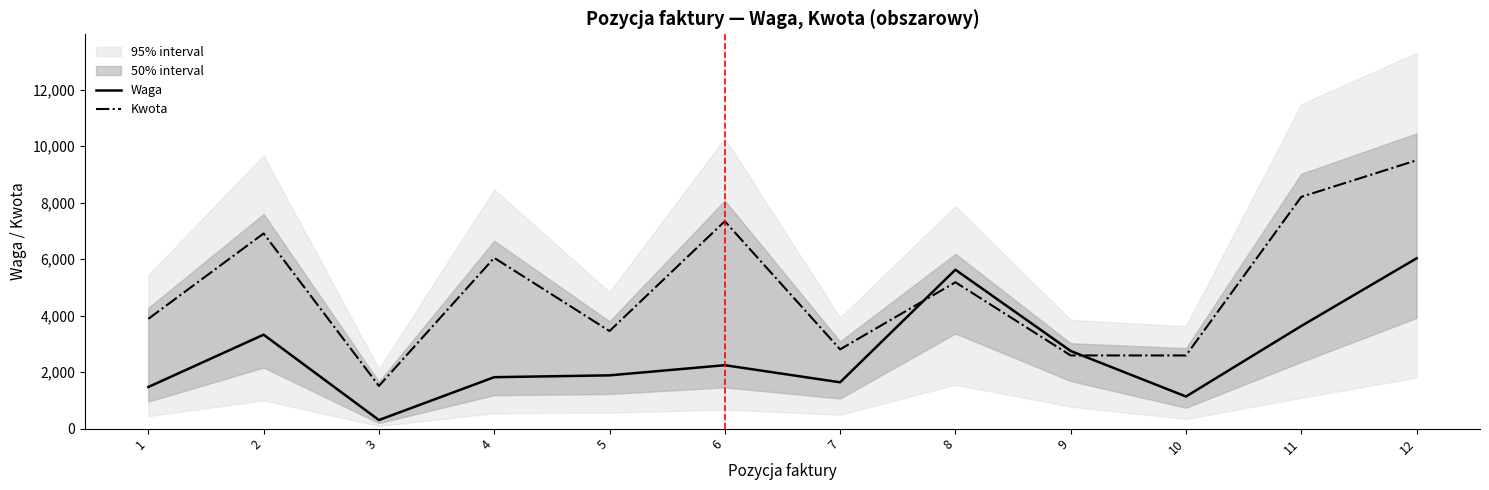

What is the difference between the maximum and second lowest values in the Waga series?

4891.0